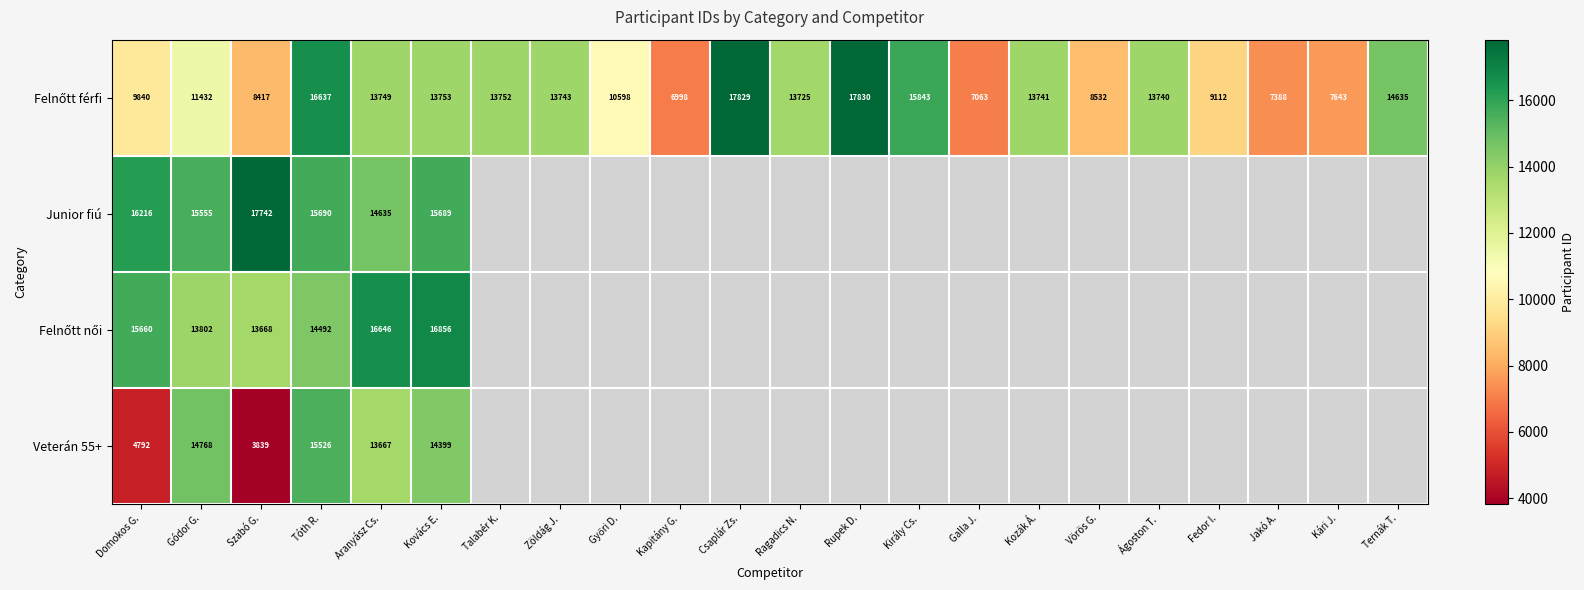

What is the spread (max minus min) of values at Szabó G.?

13903